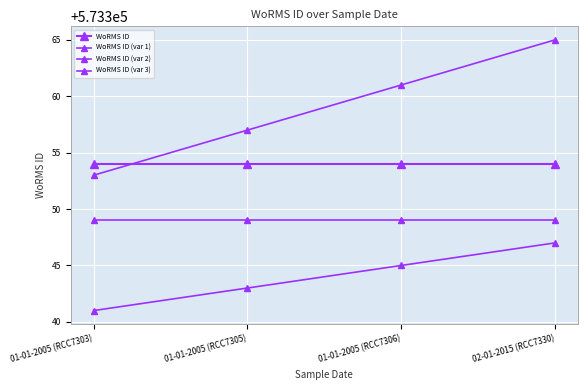

The WoRMS ID (var 3) series shows 573357 at 01-01-2005 (RCC7305). True or false?

True